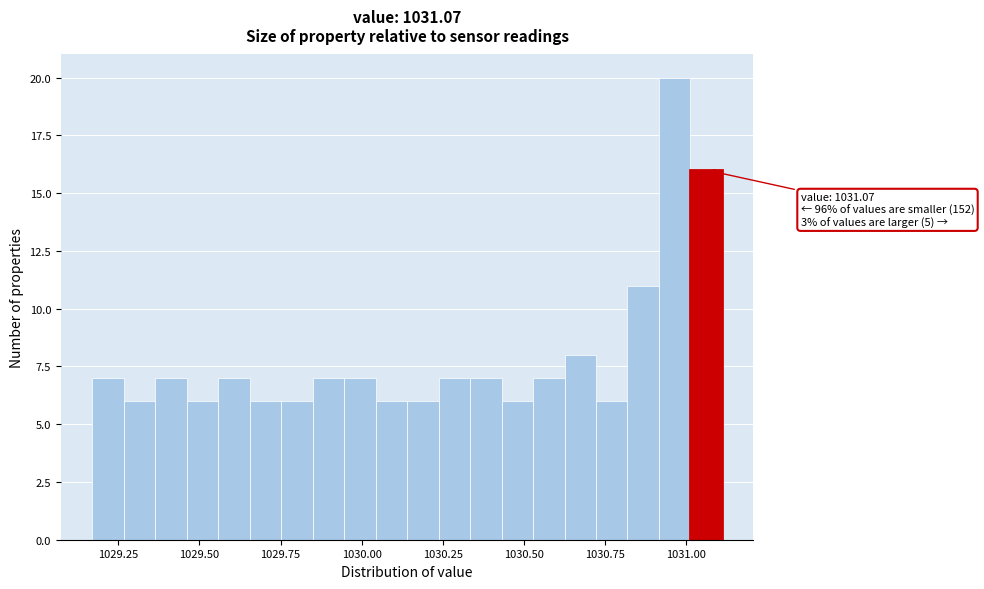

Read against the x-axis, roughly where is the centre of the tallest bar?

1030.95